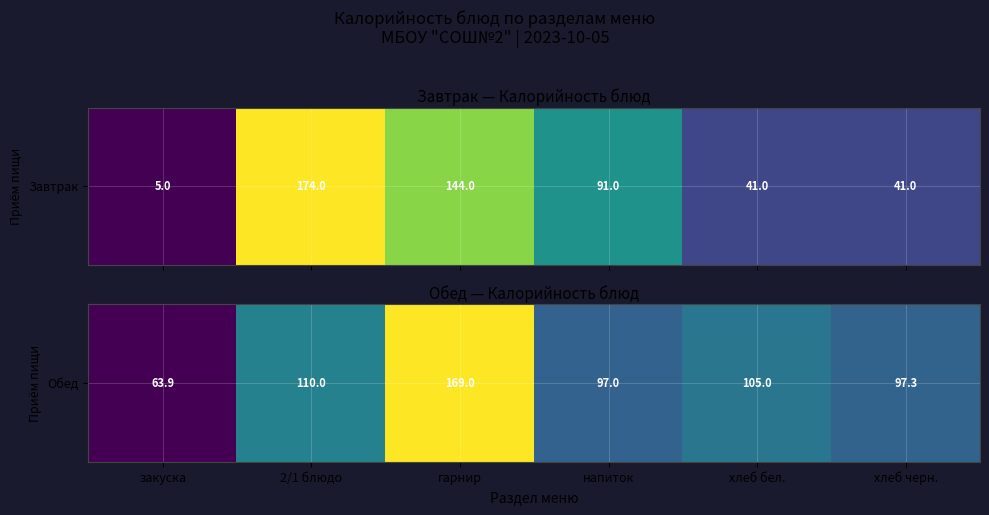

What is the maximum value shown in the chart?

169.0